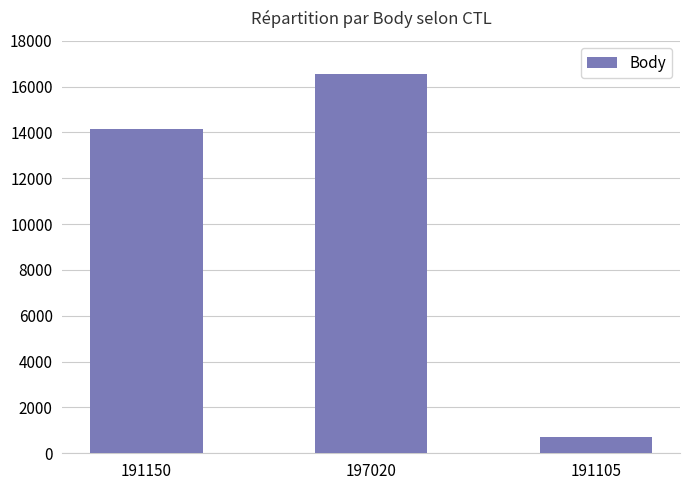

Reading right to left, transcribe all the data shown in this chart.

191105=703	197020=16557	191150=14162